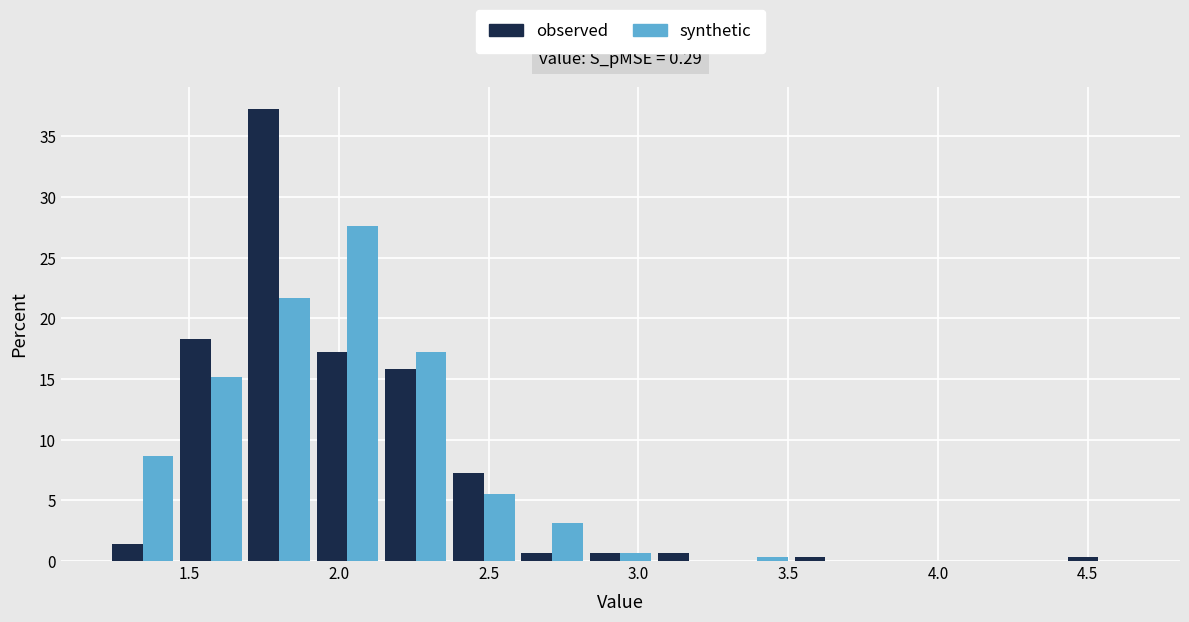

In the synthetic series, which range on the x-axis has the tallest bar?

1.90 to 2.15